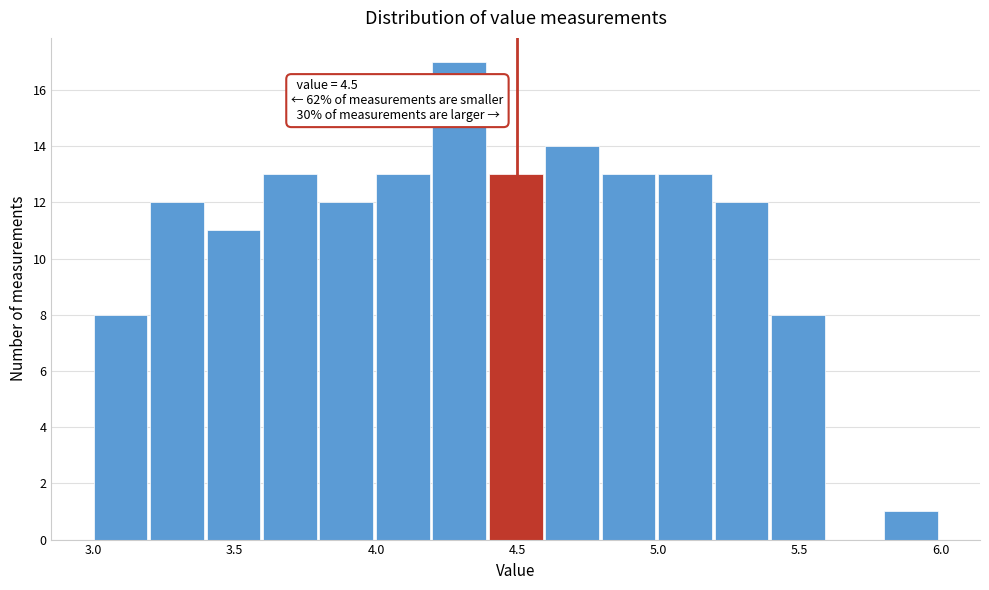

Over which range of the x-axis is the bar tallest?

4.2 to 4.4